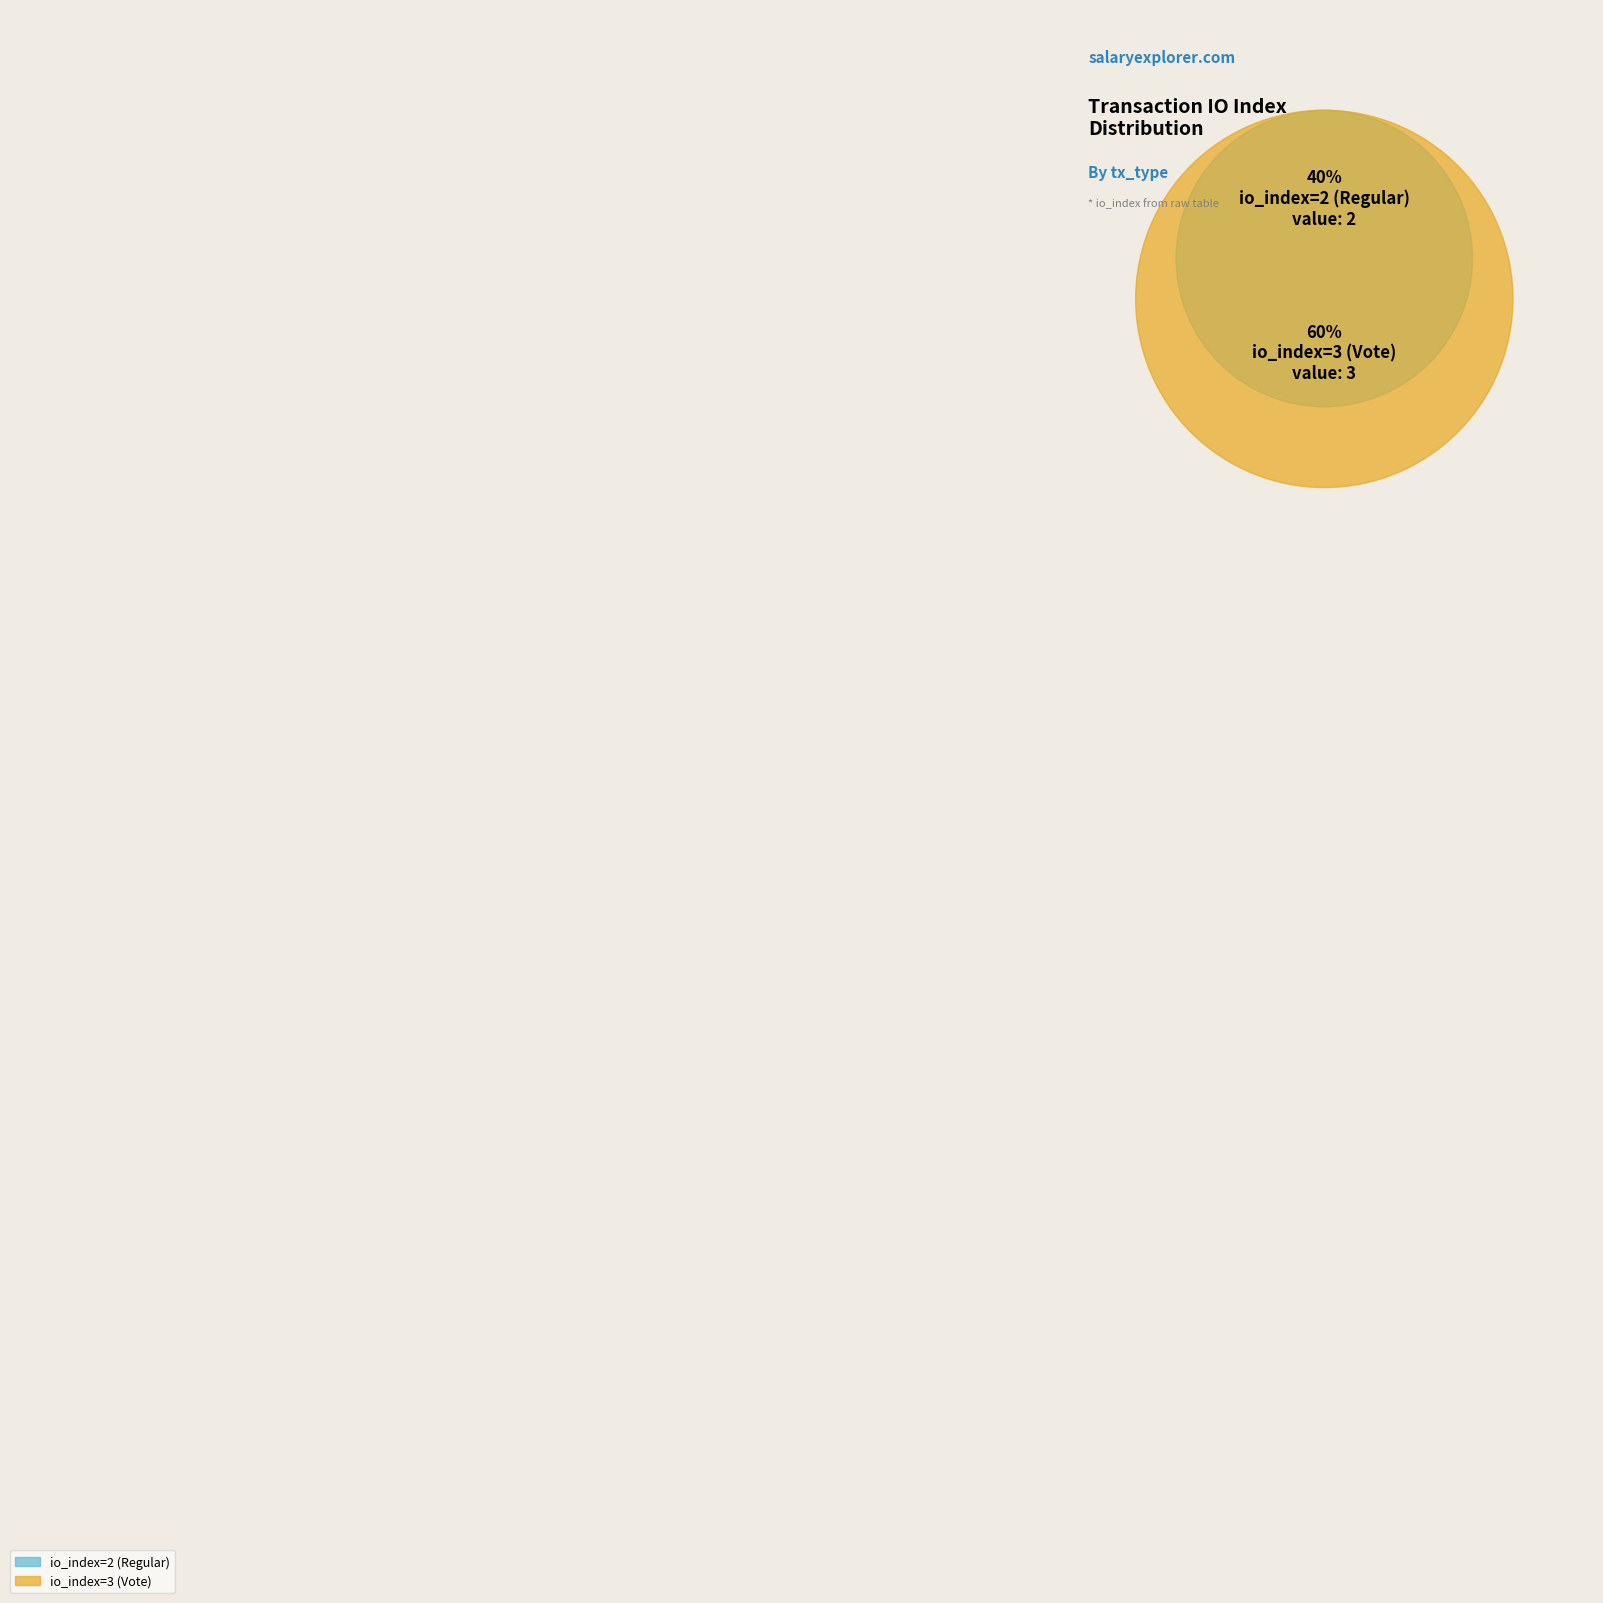

Count the number of slices in the pie.

2